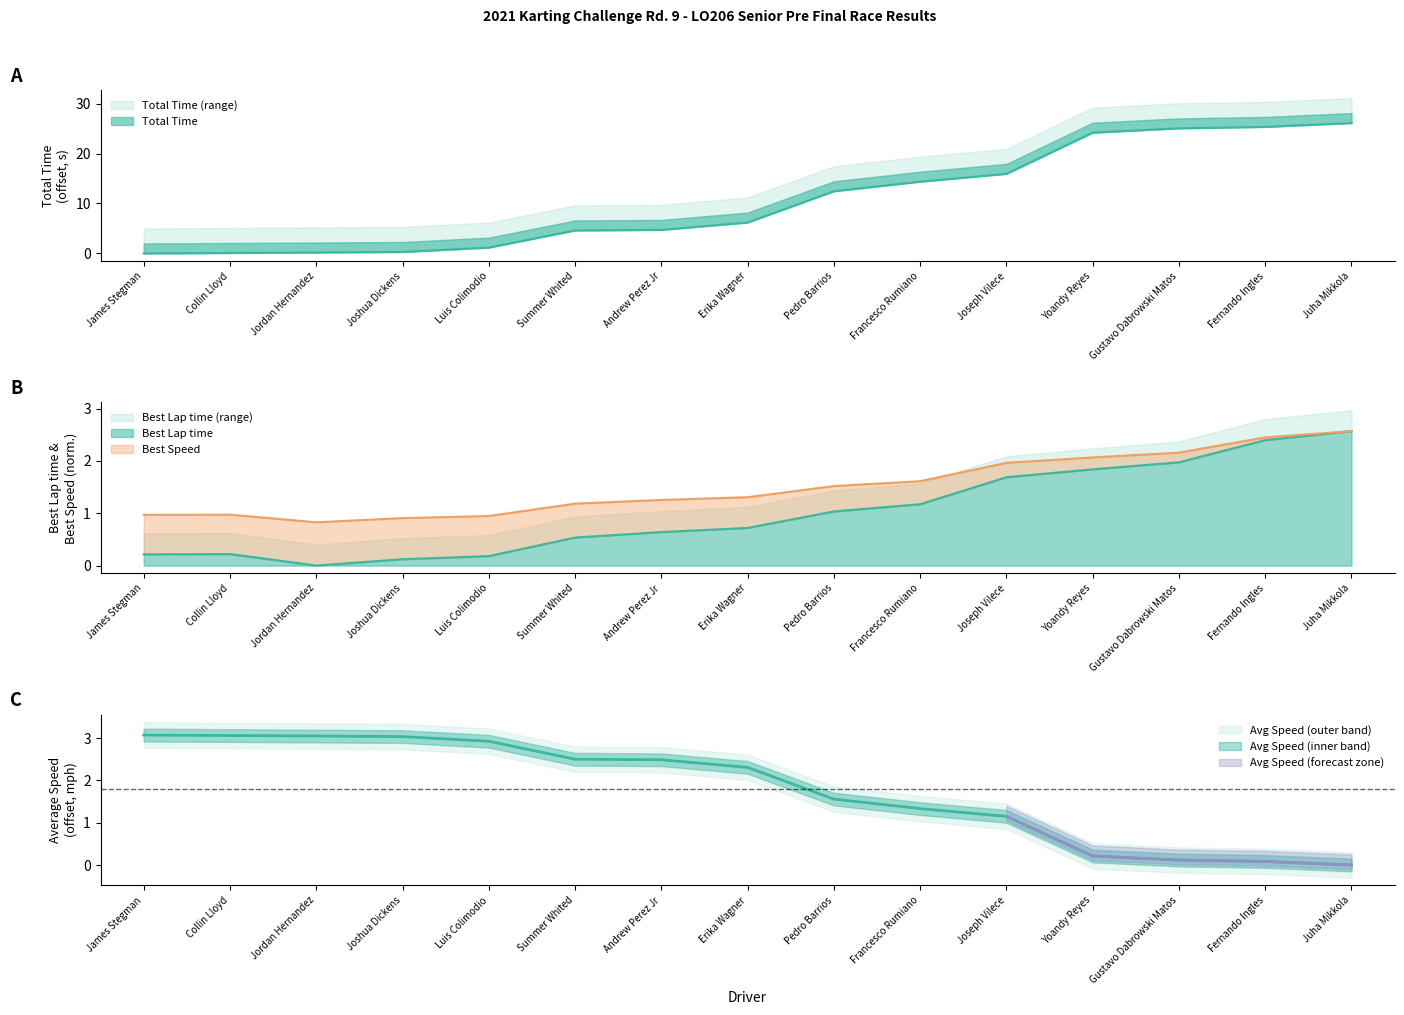

How many lines are shown in the chart?

4